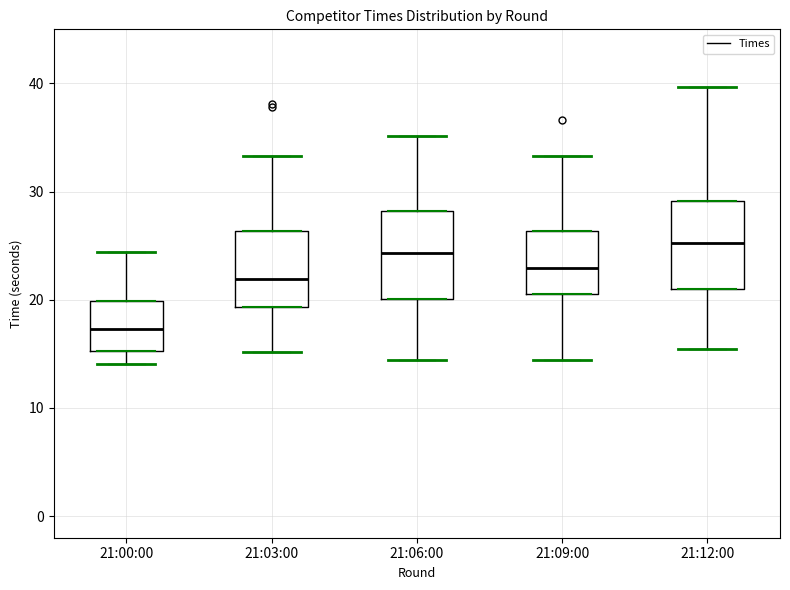

Reading left to right, read every box against the y-axis: the position of its median line, the range the box covers, and the ends of its whiskers. The values are not printed on the chart, so give them approximately, as read against the axis.

21:00:00: median 17, box 15 to 20, whiskers 14 to 24
21:03:00: median 22, box 19 to 26, whiskers 15 to 33
21:06:00: median 24, box 20 to 28, whiskers 14 to 35
21:09:00: median 23, box 21 to 26, whiskers 14 to 33
21:12:00: median 25, box 21 to 29, whiskers 15 to 40